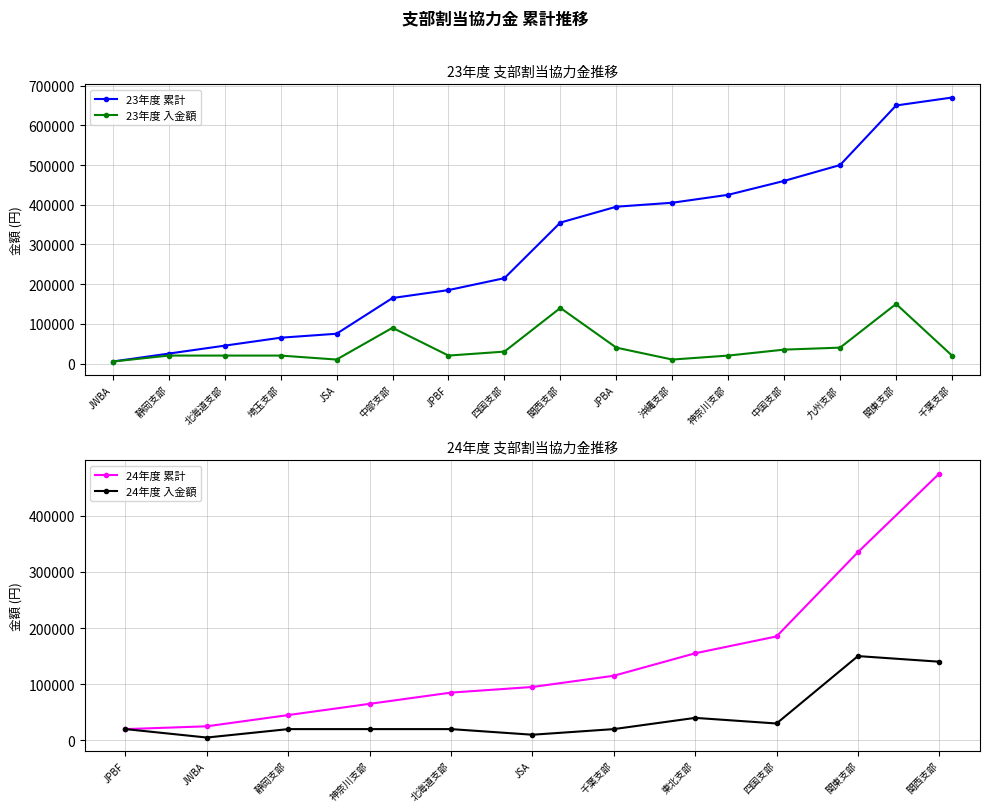

How many data points in 23年度 累計 are less than 355000?

8